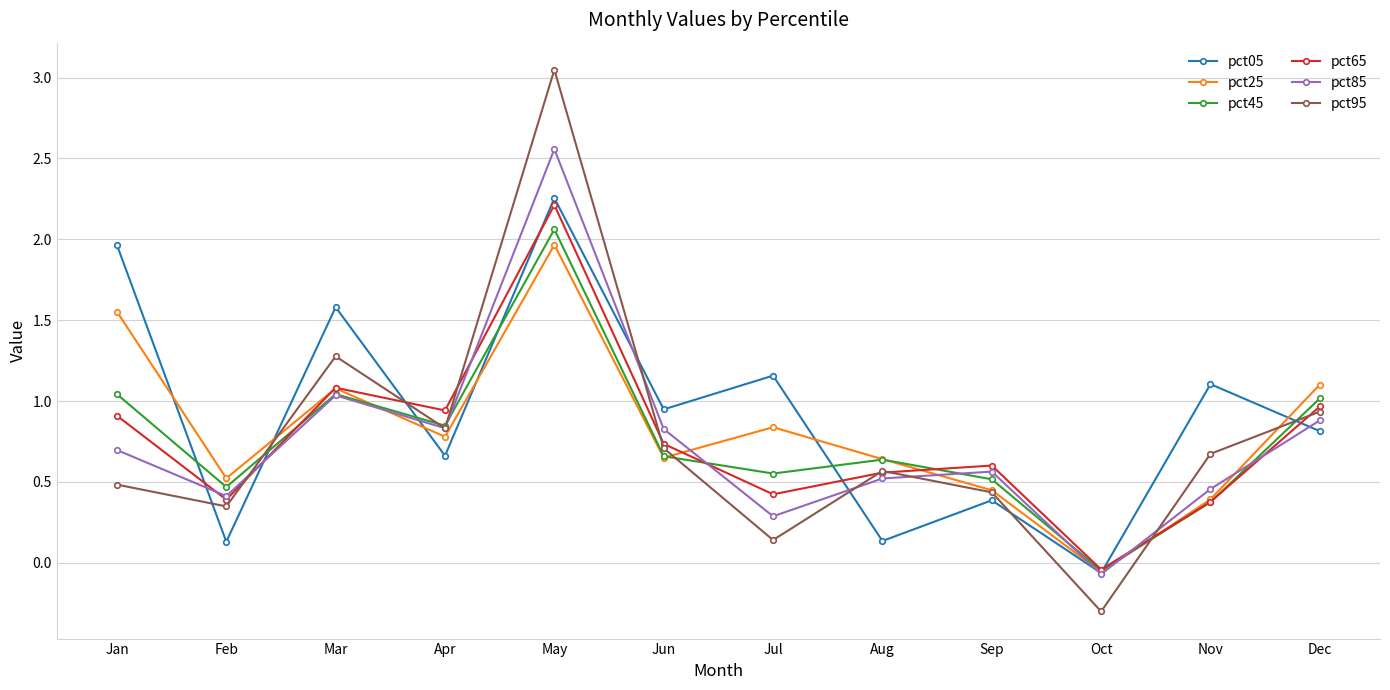

What is the smallest value displayed?

-0.3